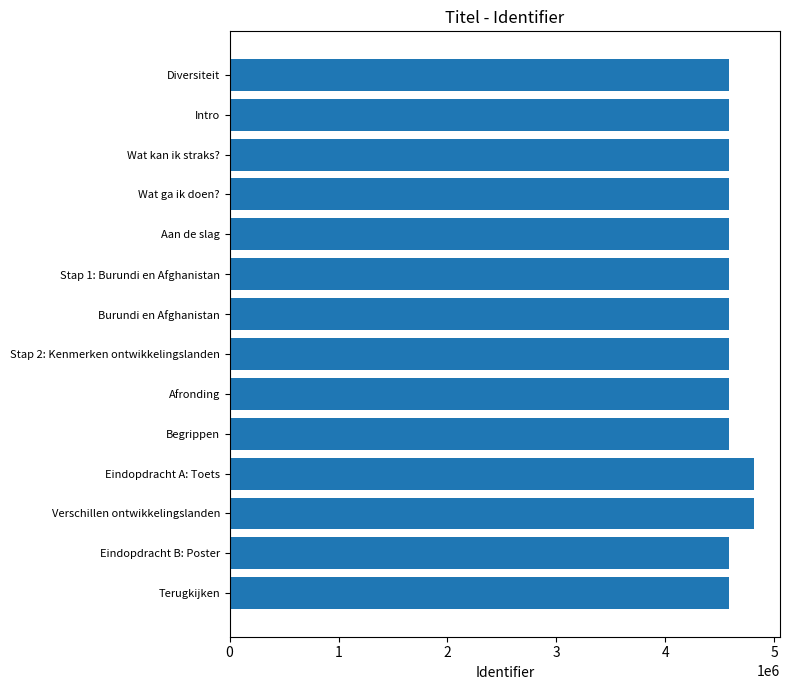

What is the greatest value displayed?

4811598